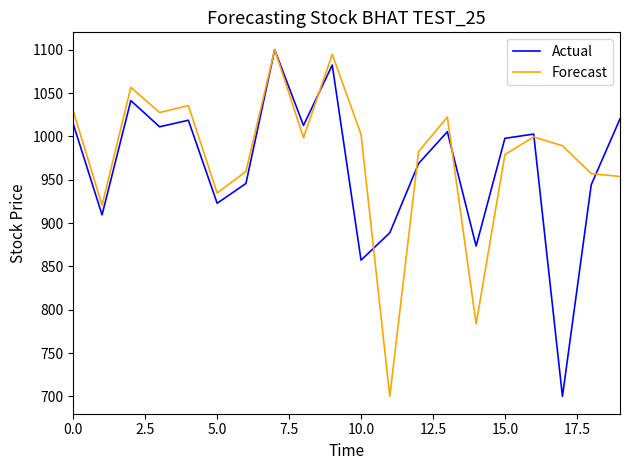

What is the greatest value displayed?

1100.0